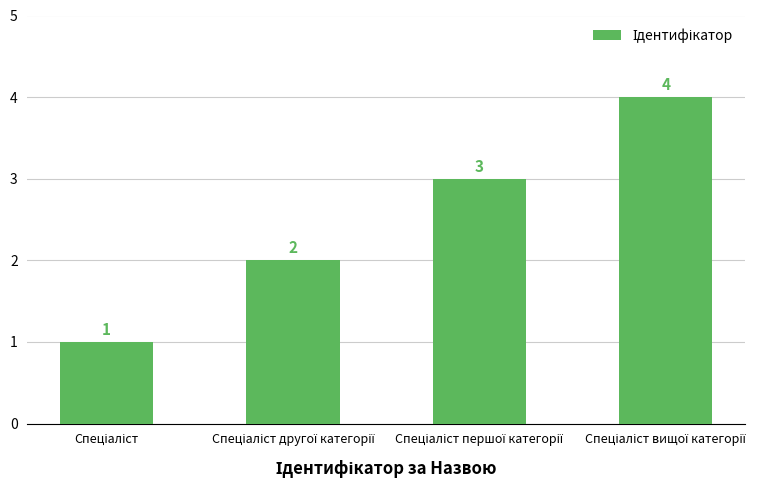

What is the maximum value shown in the chart?

4